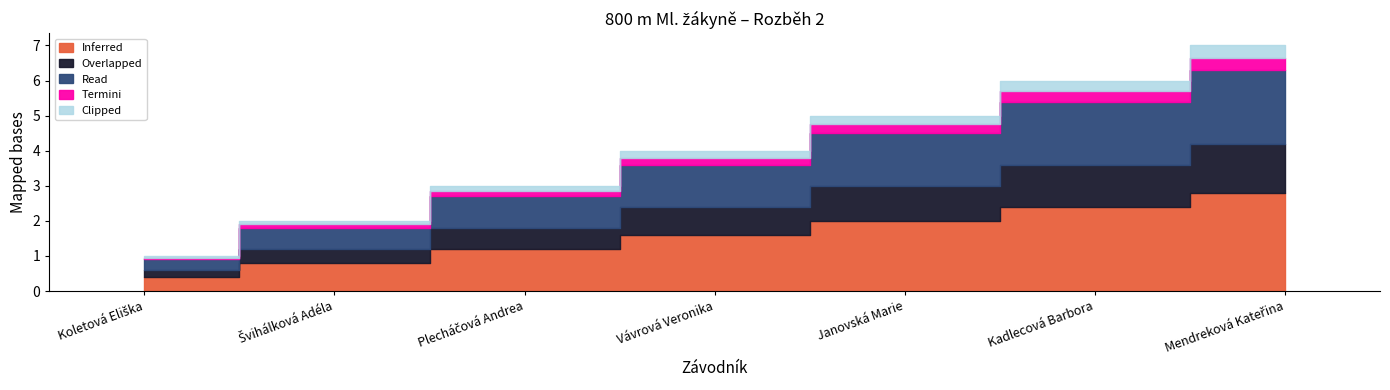

How many data points does each series have?

7